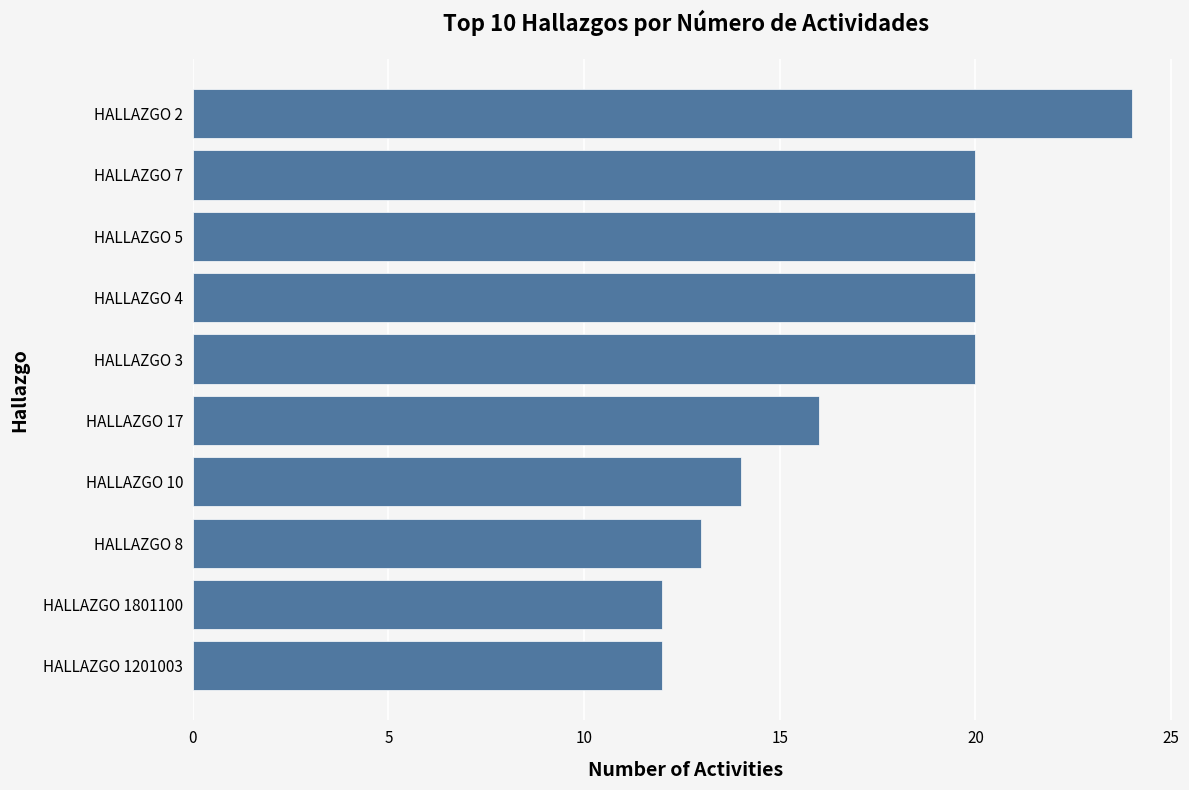

What is the average value?

17